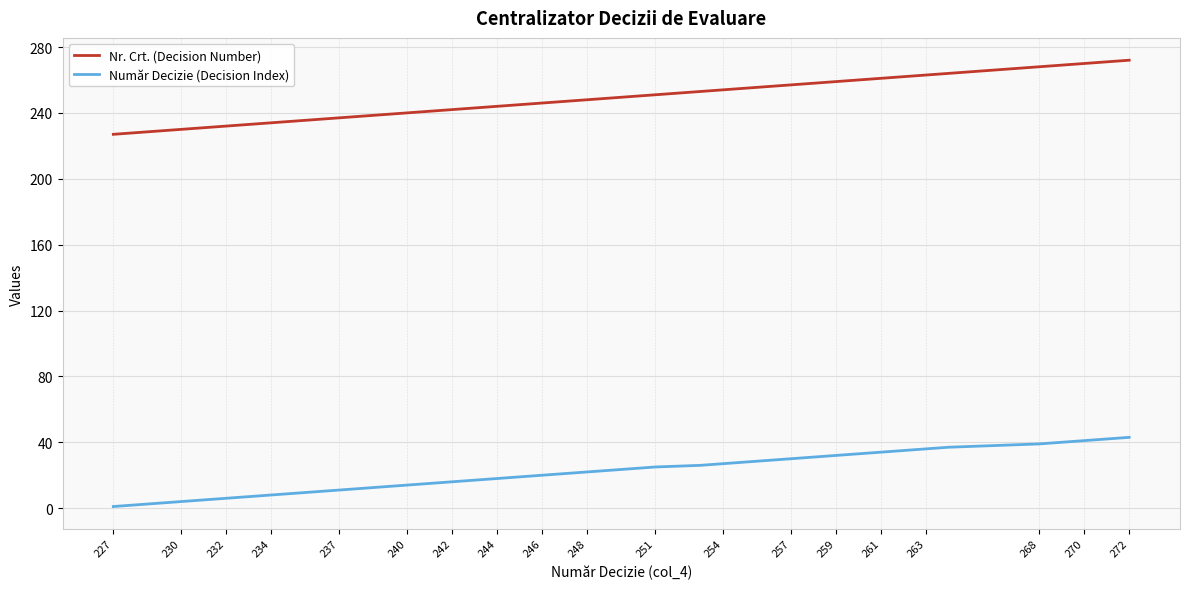

List the series in order of their peak value, lowest first.

Număr Decizie (Decision Index), Nr. Crt. (Decision Number)